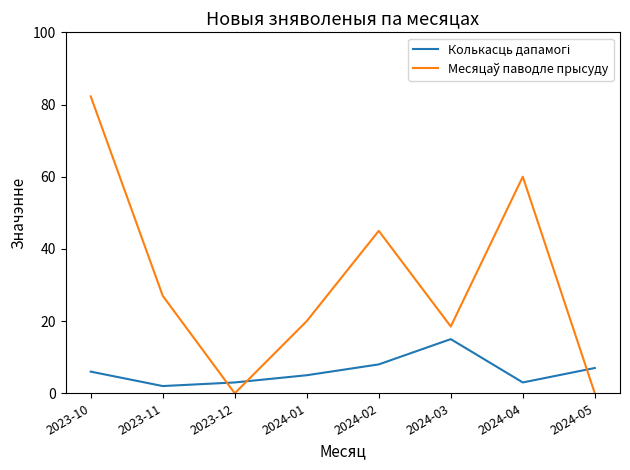

What is the total value across all series at 2024-01?

25.0